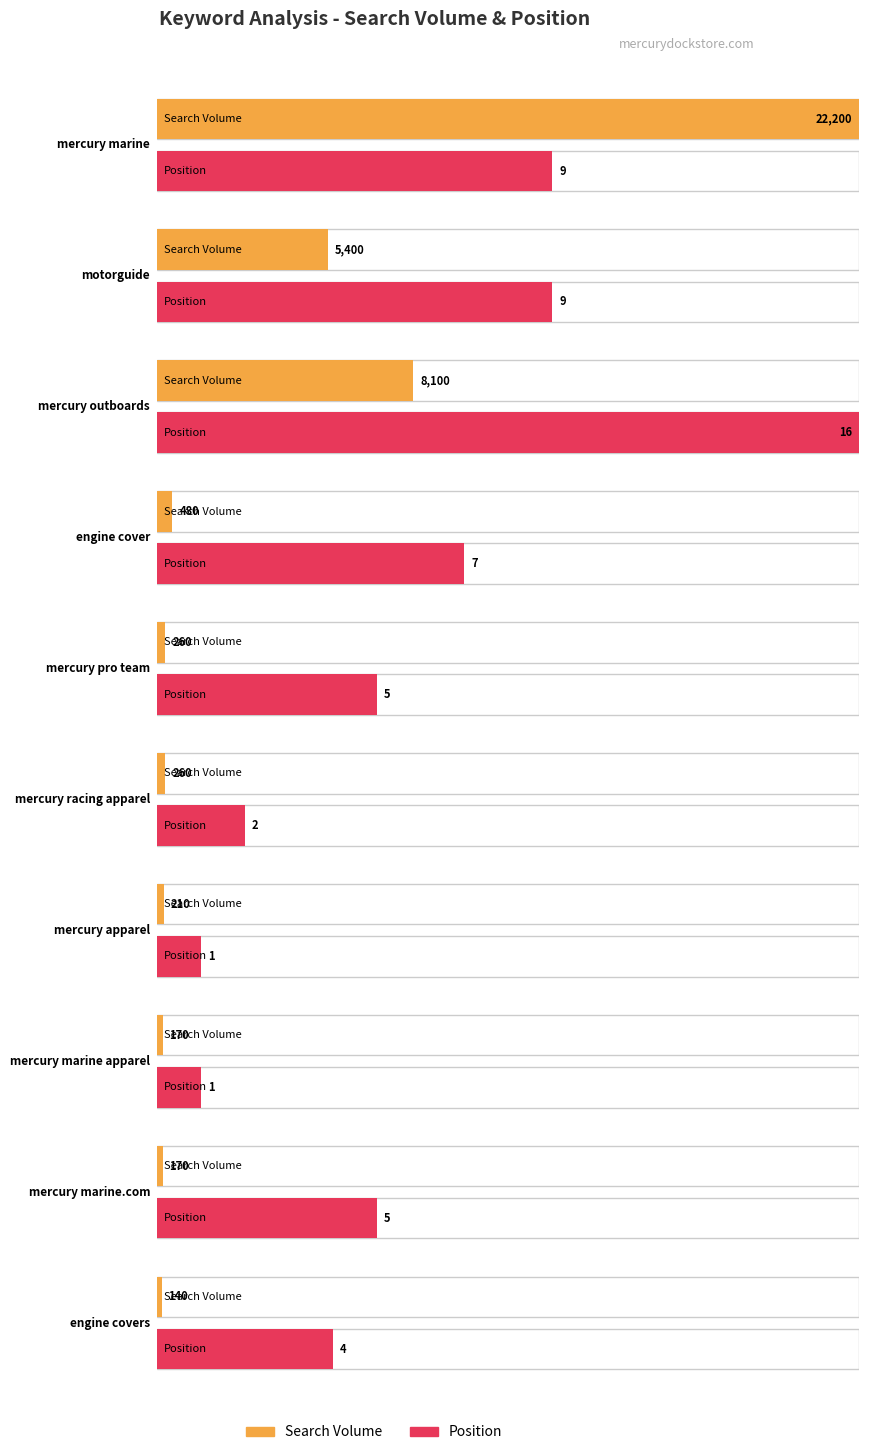

Which series changed the most between mercury outboards and engine covers?

Search Volume